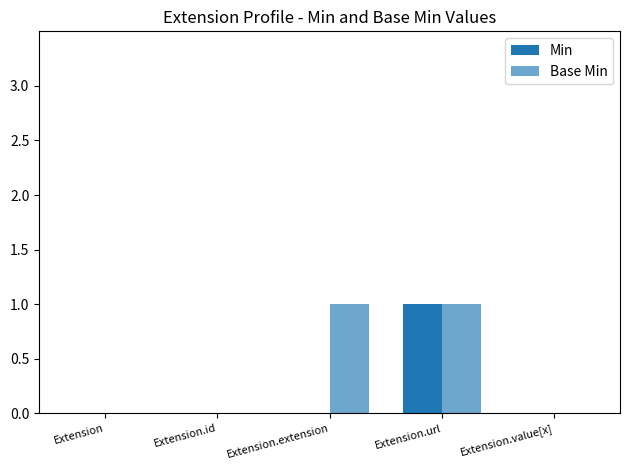

Count the Min values in the range 0 to 1.

5